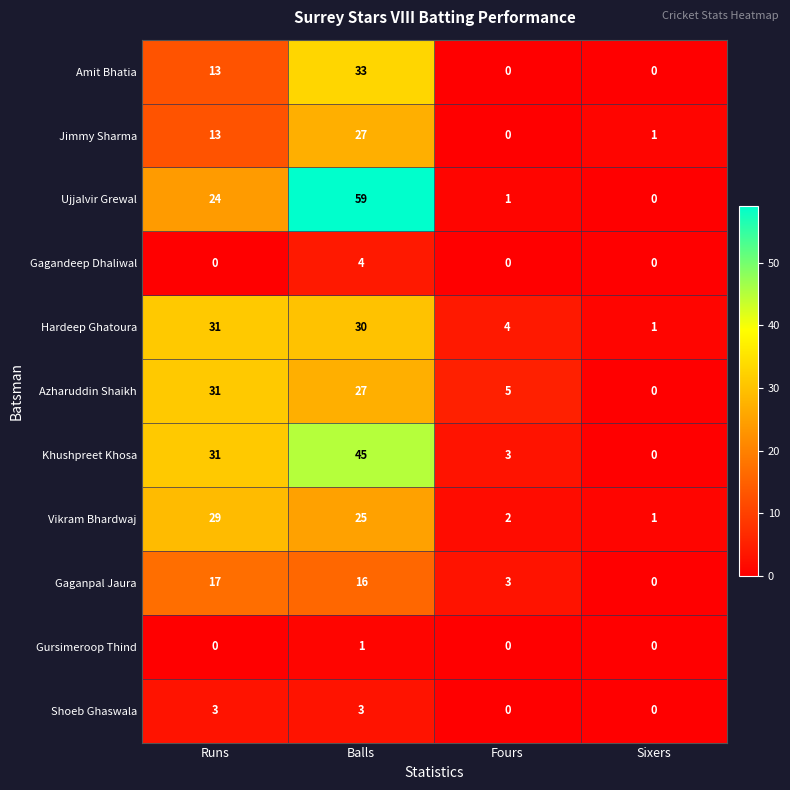

What is the total value across all series at Sixers?

3